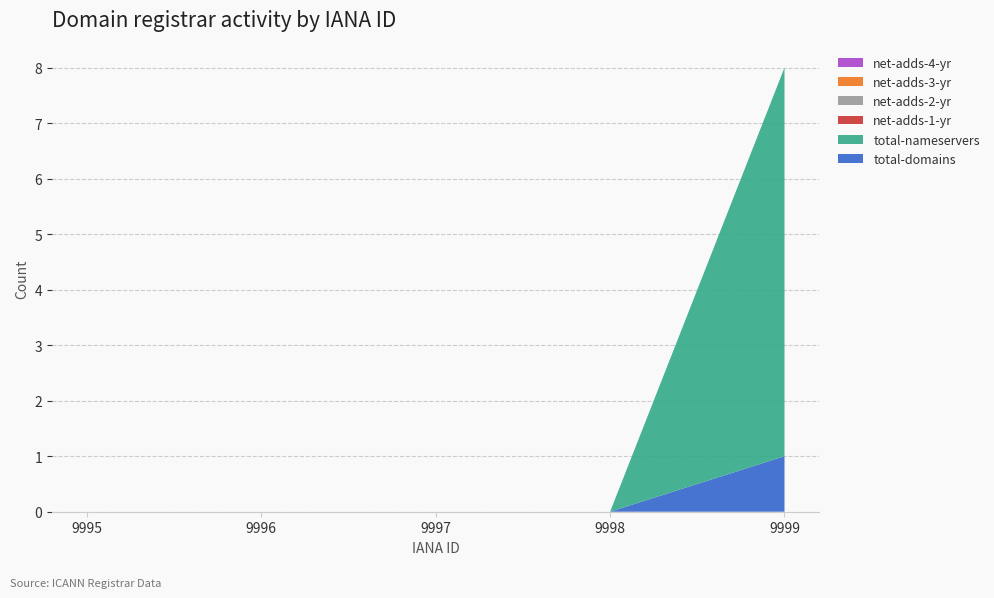

Reading left to right, transcribe all the data shown in this chart.

total-domains: 9995=0	9996=0	9997=0	9998=0	9999=1
total-nameservers: 9995=0	9996=0	9997=0	9998=0	9999=7
net-adds-1-yr: 9995=0	9996=0	9997=0	9998=0	9999=0
net-adds-2-yr: 9995=0	9996=0	9997=0	9998=0	9999=0
net-adds-3-yr: 9995=0	9996=0	9997=0	9998=0	9999=0
net-adds-4-yr: 9995=0	9996=0	9997=0	9998=0	9999=0